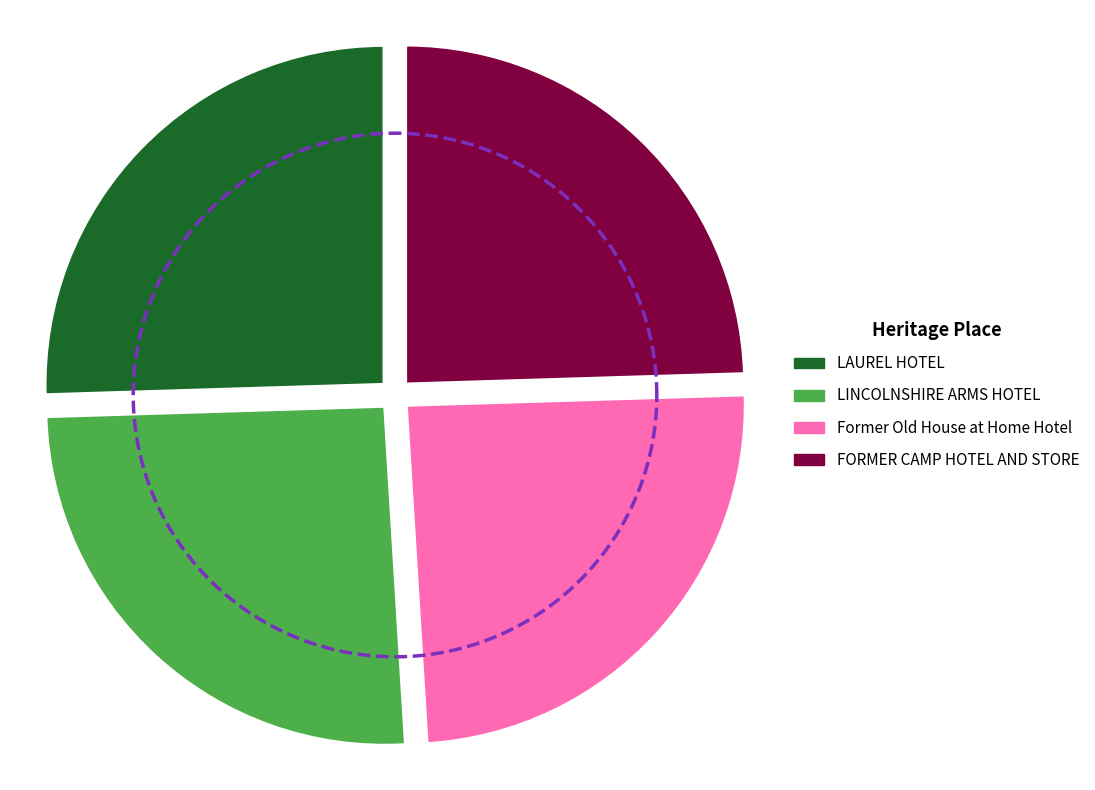

Combined, what portion of the pie is FORMER CAMP HOTEL AND STORE and Former Old House at Home Hotel?

49.0%